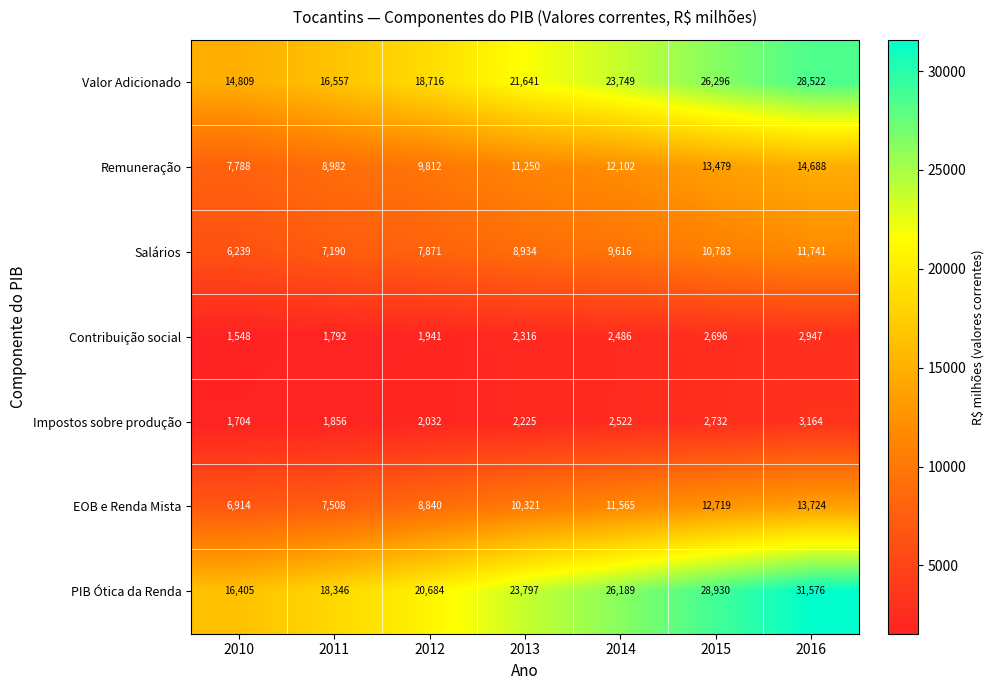

What is the average value of the EOB e Renda Mista series?

10227